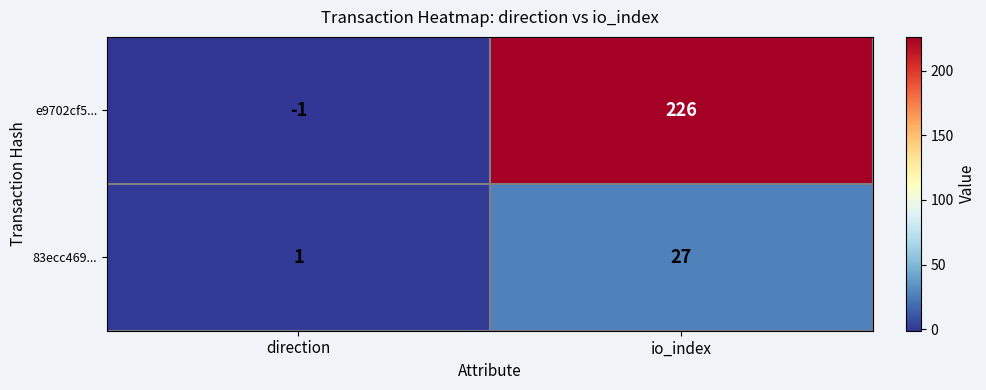

At which label is 83ecc469... closest to 14?

direction